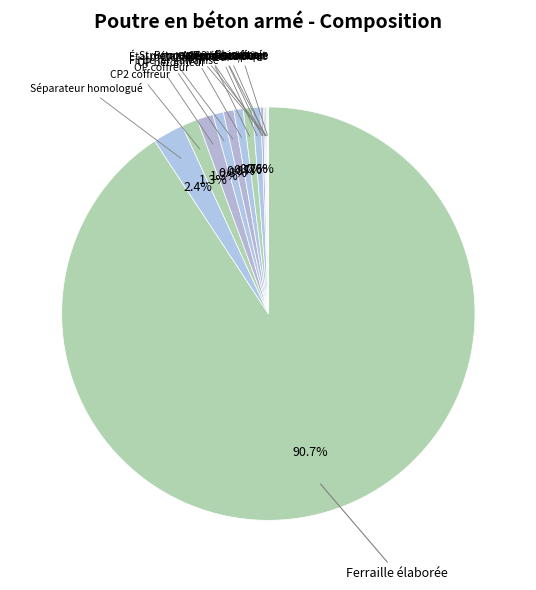

How many segments does this pie chart have?

16